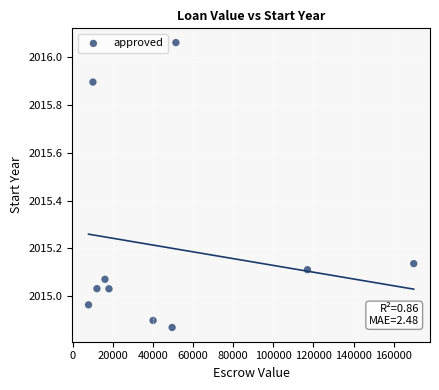

What is the average X value?

49169.3